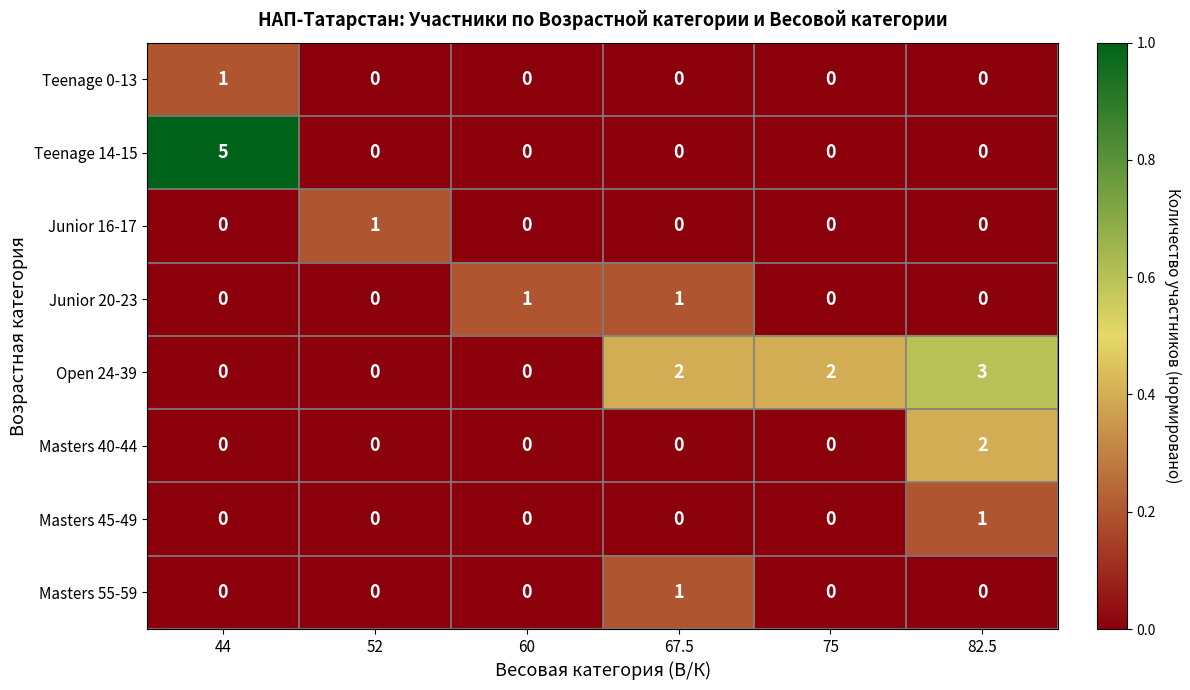

Is it true that Junior 20-23 equals 1 at 67.5?

True